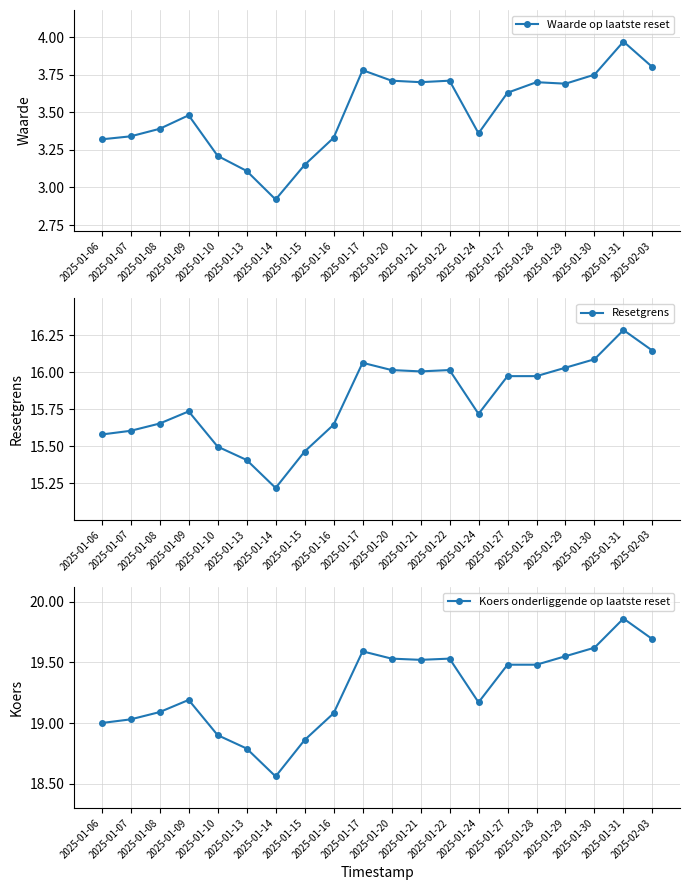

True or false: Koers onderliggende op laatste reset and Resetgrens intersect in this chart.

False